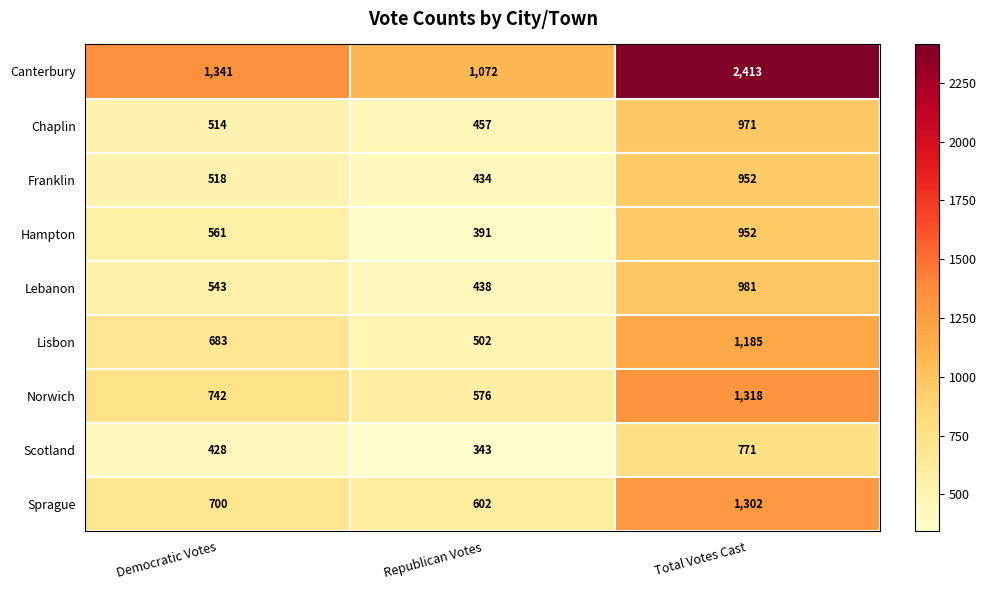

Reading left to right, what are all the values shown in this chart?

Canterbury: Democratic Votes=1341	Republican Votes=1072	Total Votes Cast=2413
Chaplin: Democratic Votes=514	Republican Votes=457	Total Votes Cast=971
Franklin: Democratic Votes=518	Republican Votes=434	Total Votes Cast=952
Hampton: Democratic Votes=561	Republican Votes=391	Total Votes Cast=952
Lebanon: Democratic Votes=543	Republican Votes=438	Total Votes Cast=981
Lisbon: Democratic Votes=683	Republican Votes=502	Total Votes Cast=1185
Norwich: Democratic Votes=742	Republican Votes=576	Total Votes Cast=1318
Scotland: Democratic Votes=428	Republican Votes=343	Total Votes Cast=771
Sprague: Democratic Votes=700	Republican Votes=602	Total Votes Cast=1302